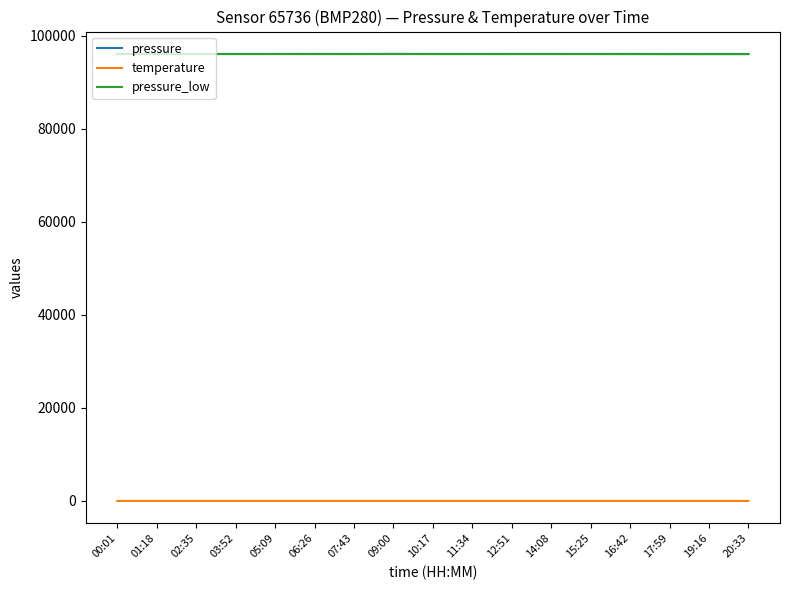

What is the maximum value for pressure_low?

96065.9